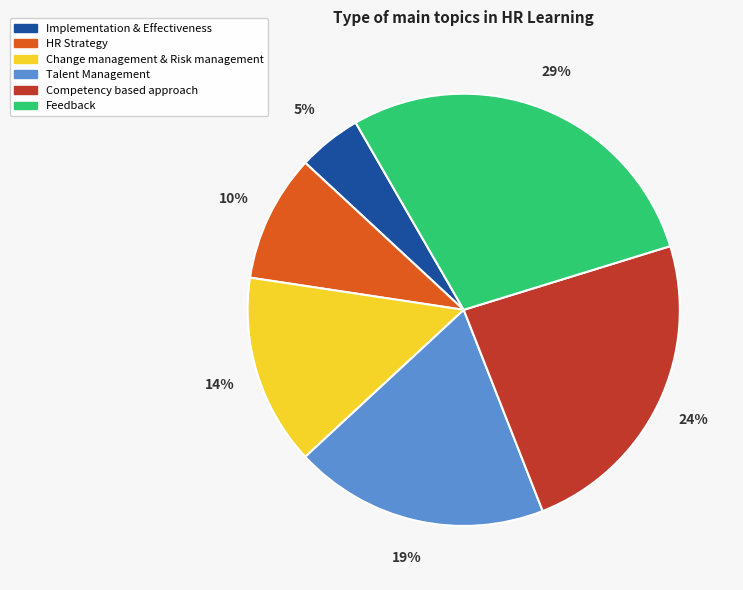

Between Feedback and HR Strategy, which is larger?

Feedback